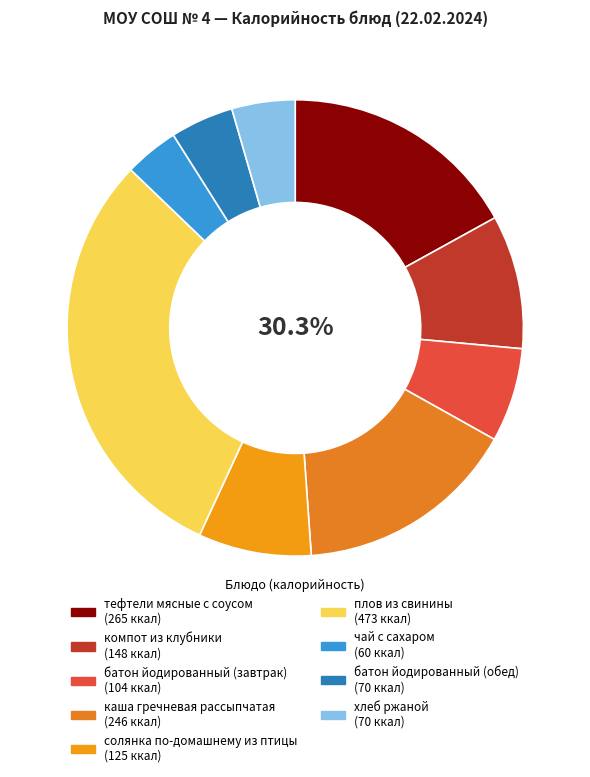

To the nearest percent, what is the combined percentage of солянка по-домашнему из птицы and хлеб ржаной?

12%